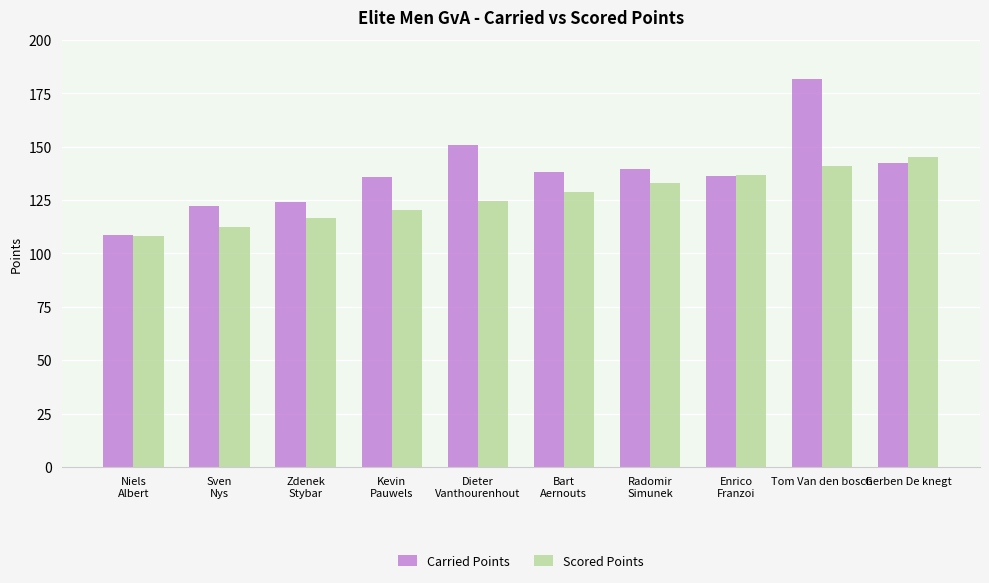

Are the bars grouped side by side (vs. stacked)?

Yes